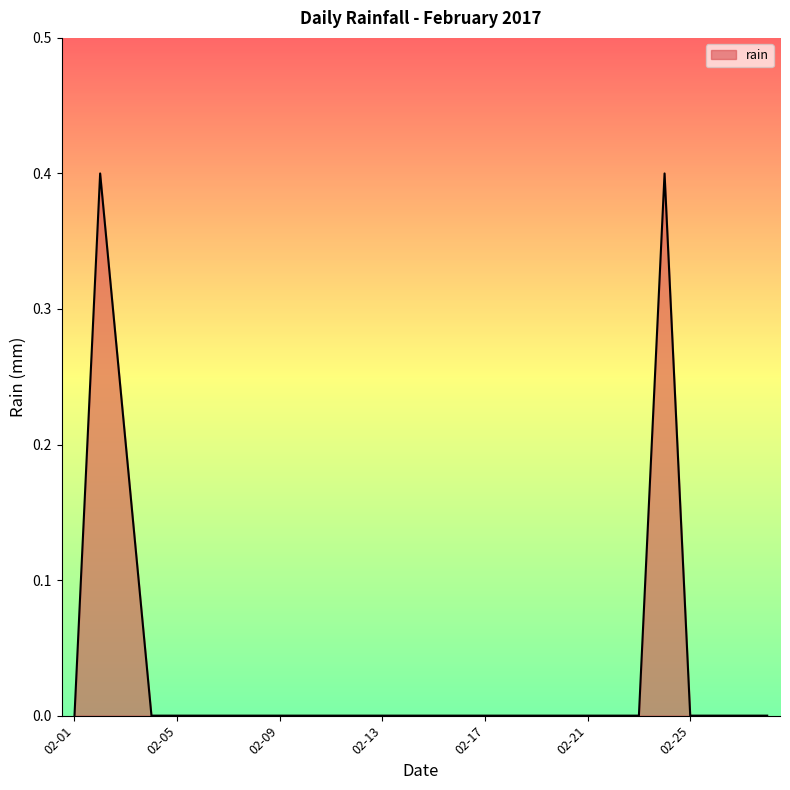

What is the maximum value shown in the chart?

0.4